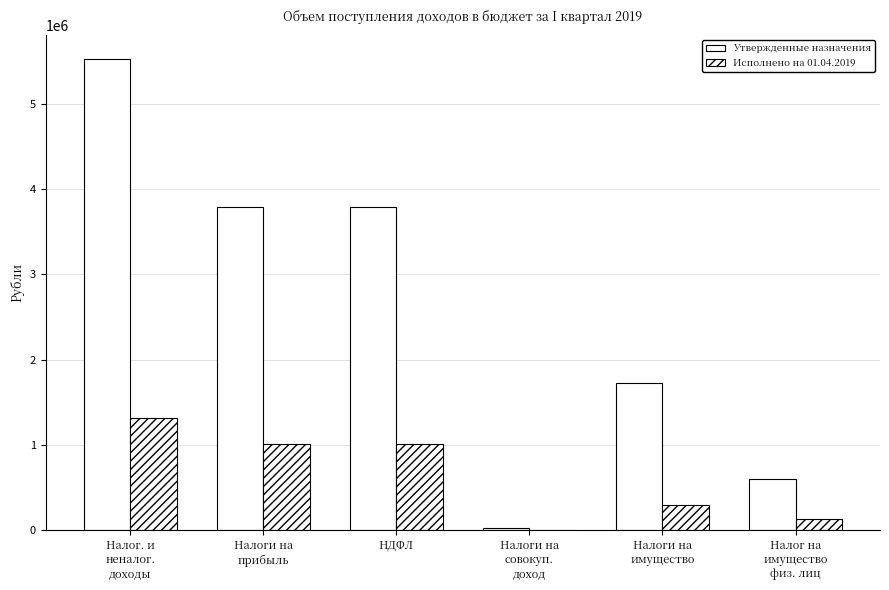

What is the sum of all Исполнено на 01.04.2019 values?

3762638.3